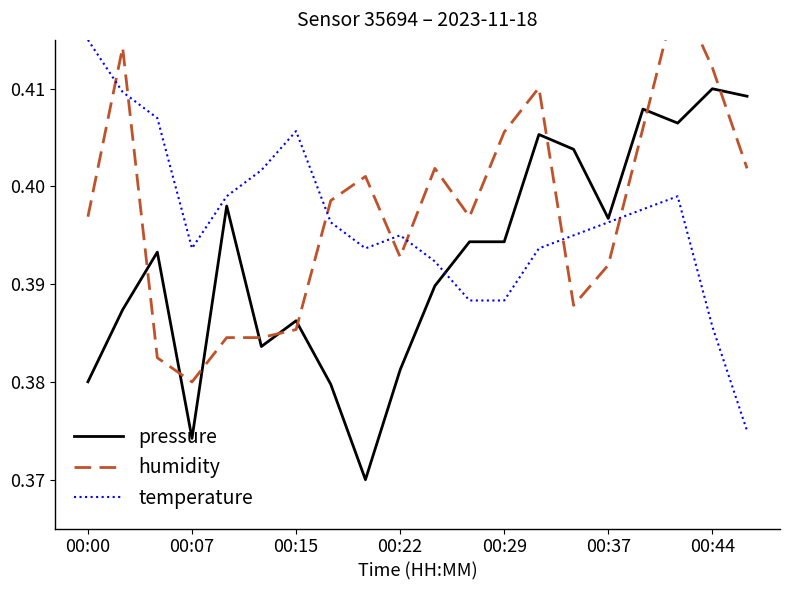

What is the average value of the humidity series?

0.4